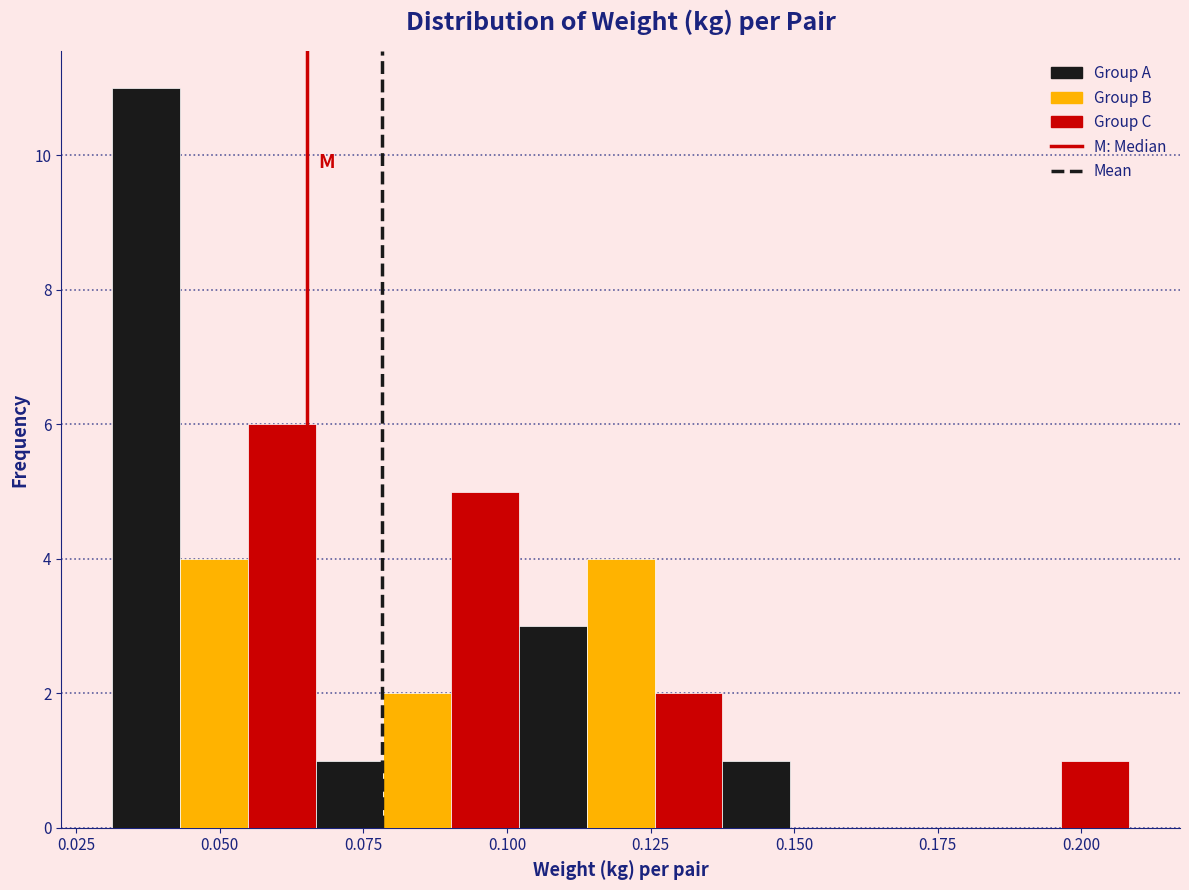

Read against the x-axis, roughly where is the centre of the tallest bar?

0.035